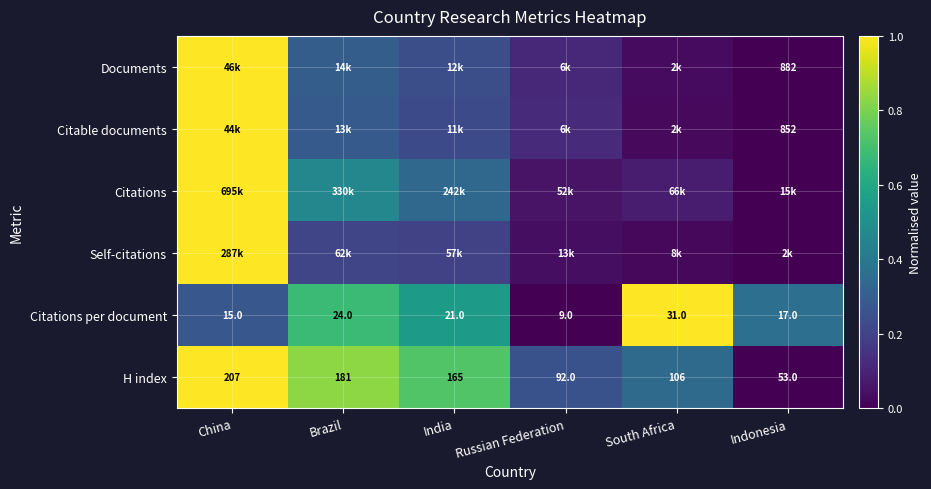

List the labels in order of H index value, smallest first.

Indonesia, Russian Federation, South Africa, India, Brazil, China